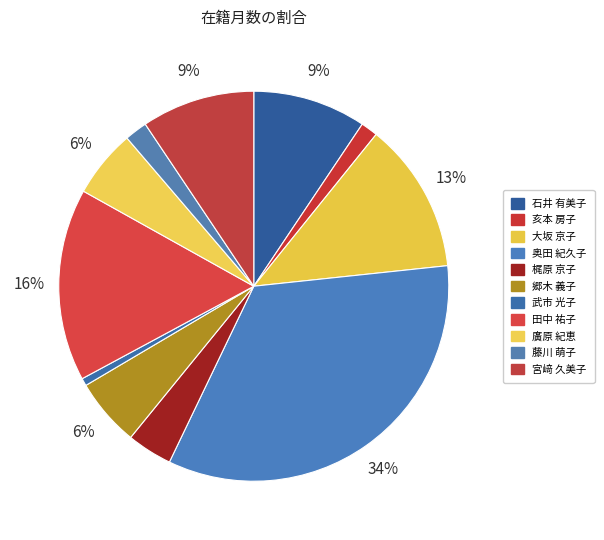

Count the number of slices in the pie.

11